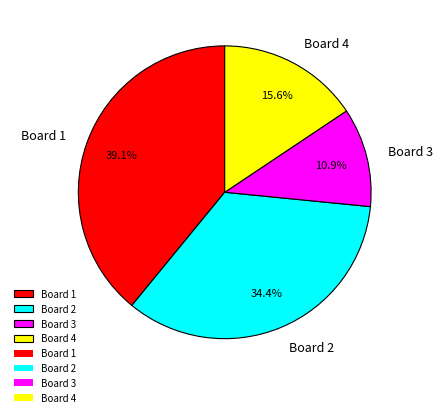

To the nearest percent, what is the combined percentage of Board 4 and Board 1?

55%